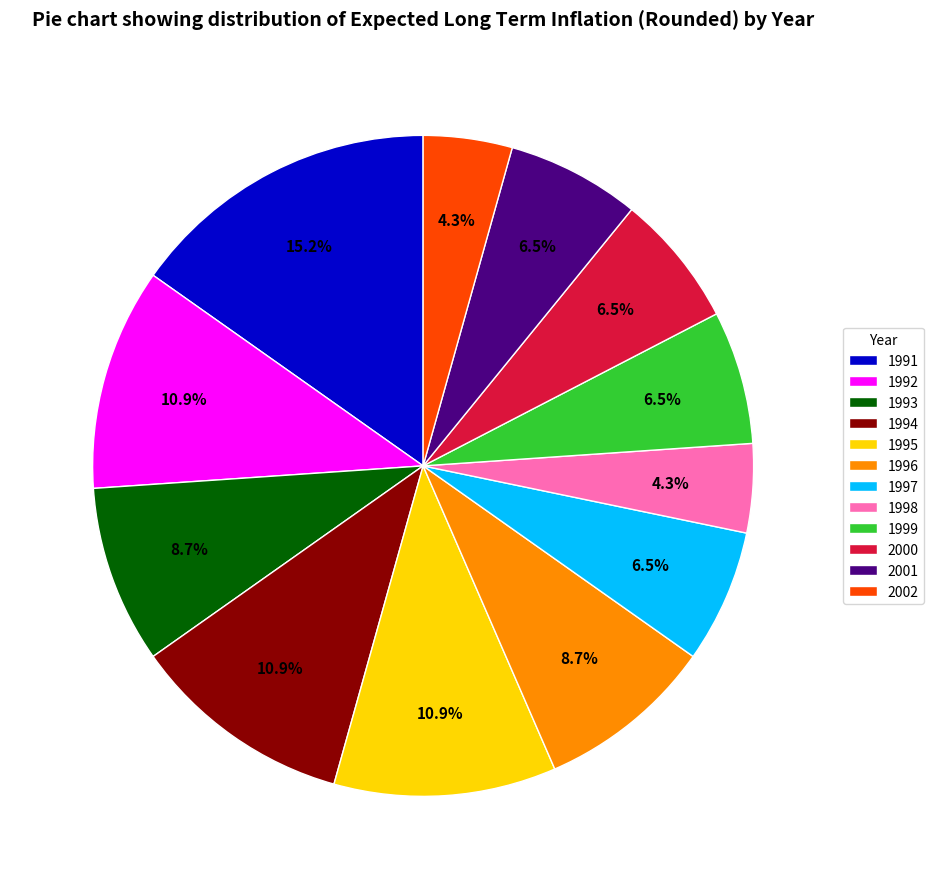

Which category has the biggest portion of the pie?

1991